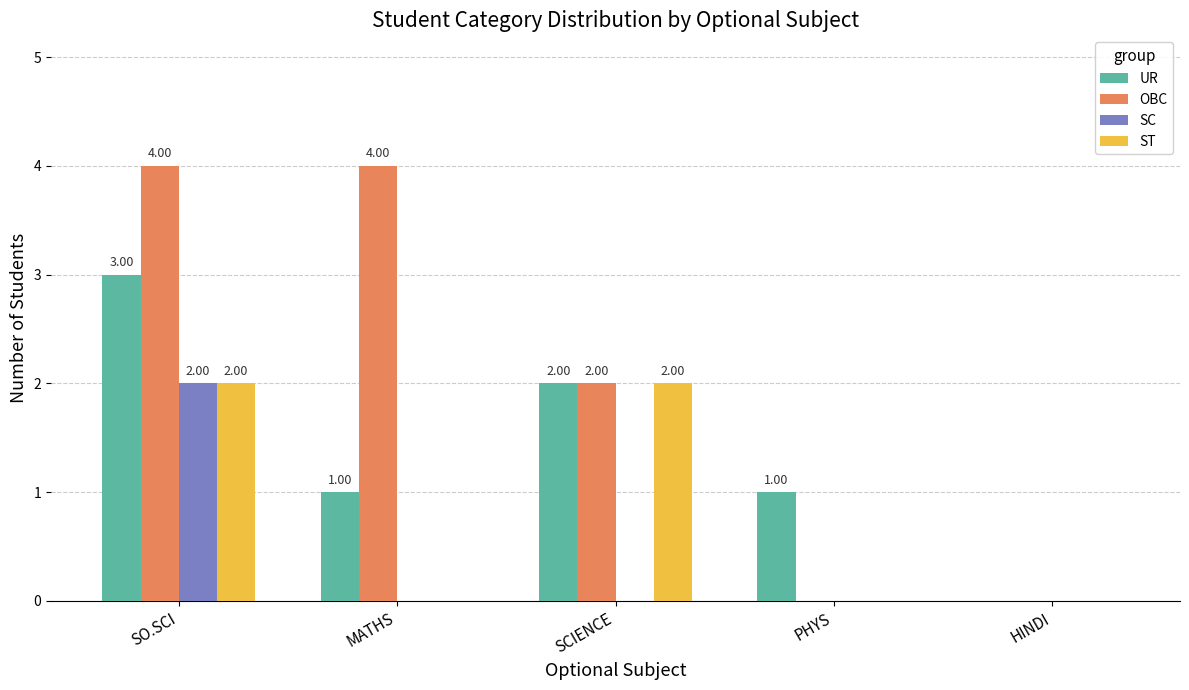

Reading left to right, extract all data points from this chart.

UR: SO.SCI=3	MATHS=1	SCIENCE=2	PHYS=1	HINDI=0
OBC: SO.SCI=4	MATHS=4	SCIENCE=2	PHYS=0	HINDI=0
SC: SO.SCI=2	MATHS=0	SCIENCE=0	PHYS=0	HINDI=0
ST: SO.SCI=2	MATHS=0	SCIENCE=2	PHYS=0	HINDI=0